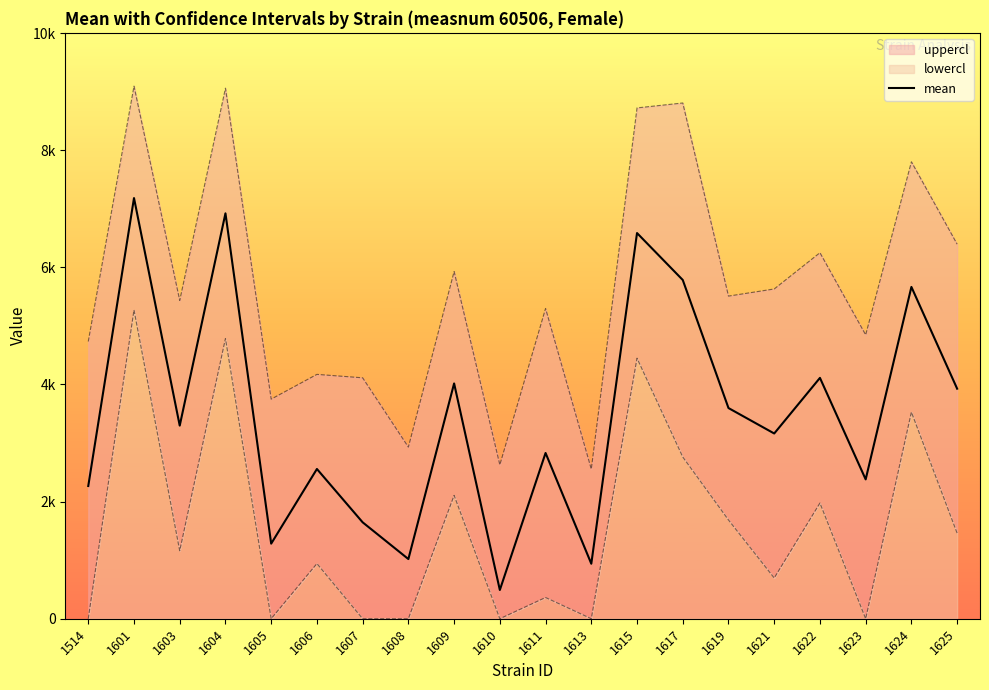

What is the sum of the values at 1514 and 1621?

5428.6